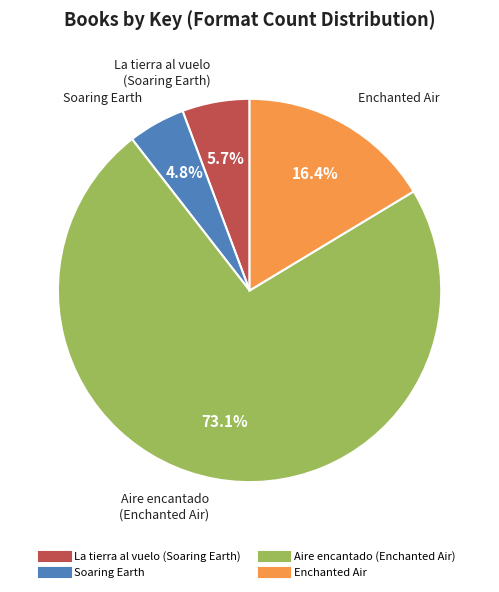

To the nearest percent, what portion does La tierra al vuelo (Soaring Earth) represent?

6%